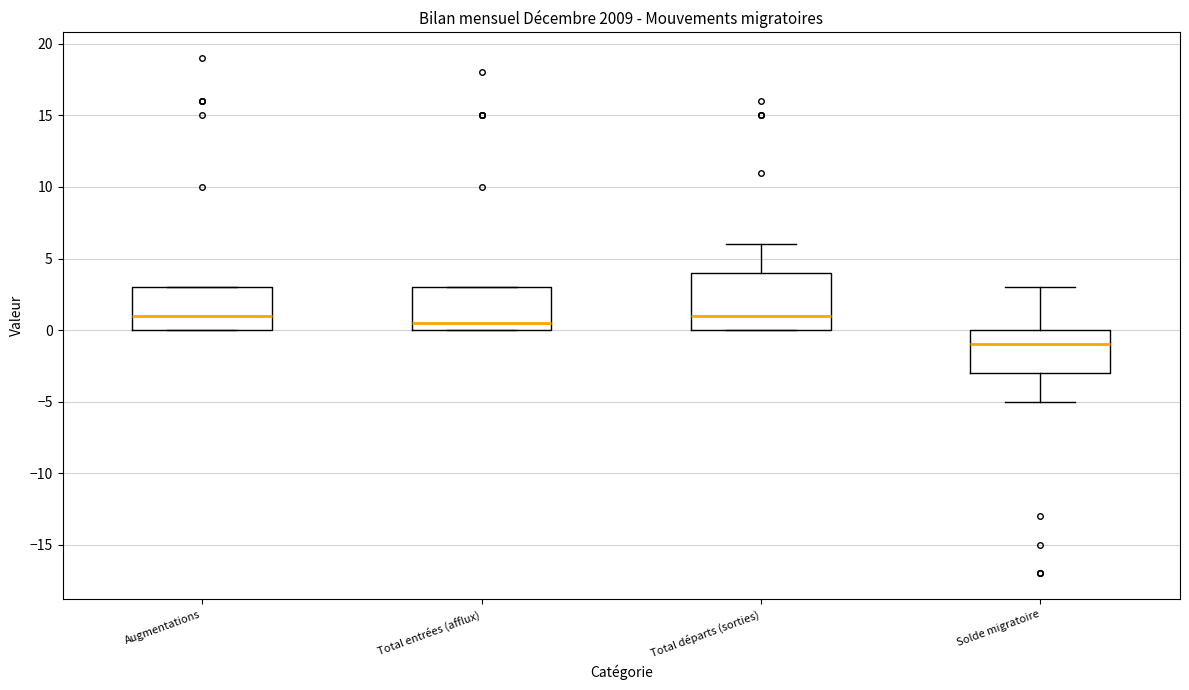

Reading left to right, read every box against the y-axis: the position of its median line, the range the box covers, and the ends of its whiskers. The values are not printed on the chart, so give them approximately, as read against the axis.

Augmentations: median 1.0, box 0.0 to 3.0, whiskers 0.0 to 3.0
Total entrées (afflux): median 0.5, box 0.0 to 3.0, whiskers 0.0 to 3.0
Total départs (sorties): median 1.0, box 0.0 to 4.0, whiskers 0.0 to 6.0
Solde migratoire: median -1.0, box -3.0 to 0.0, whiskers -5.0 to 3.0